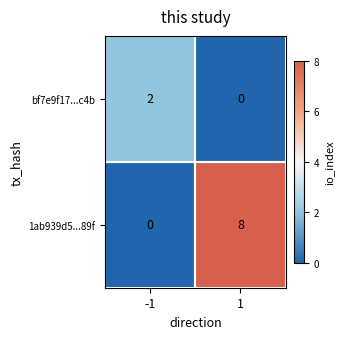

What is the sum of the 1ab939d5...89f values at 1 and -1?

8